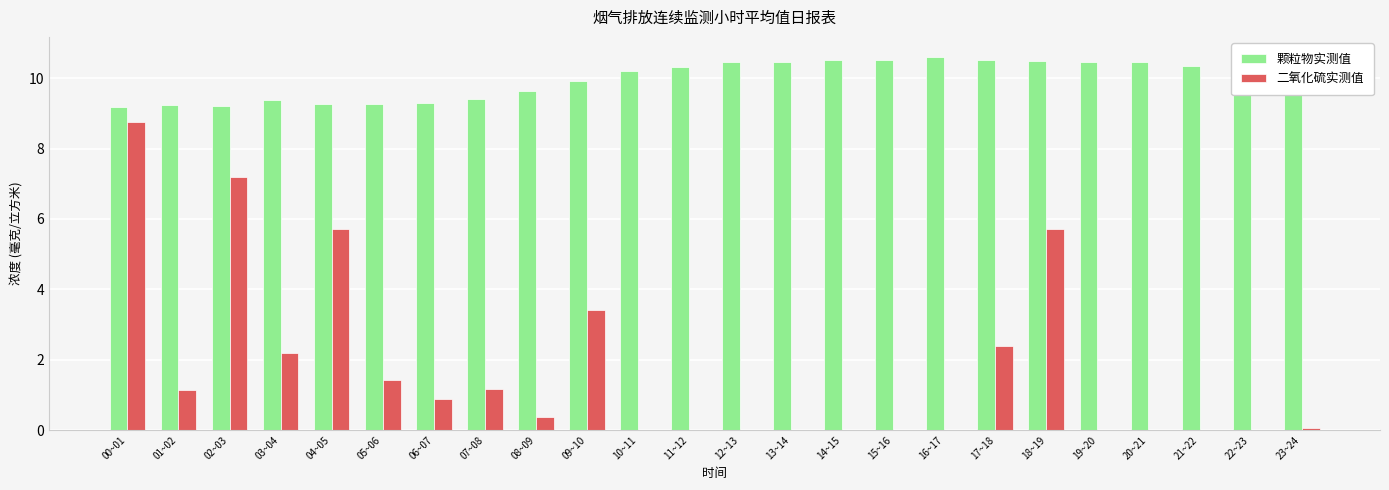

At 01~02, list the series in order from largest to smallest.

颗粒物实测值, 二氧化硫实测值